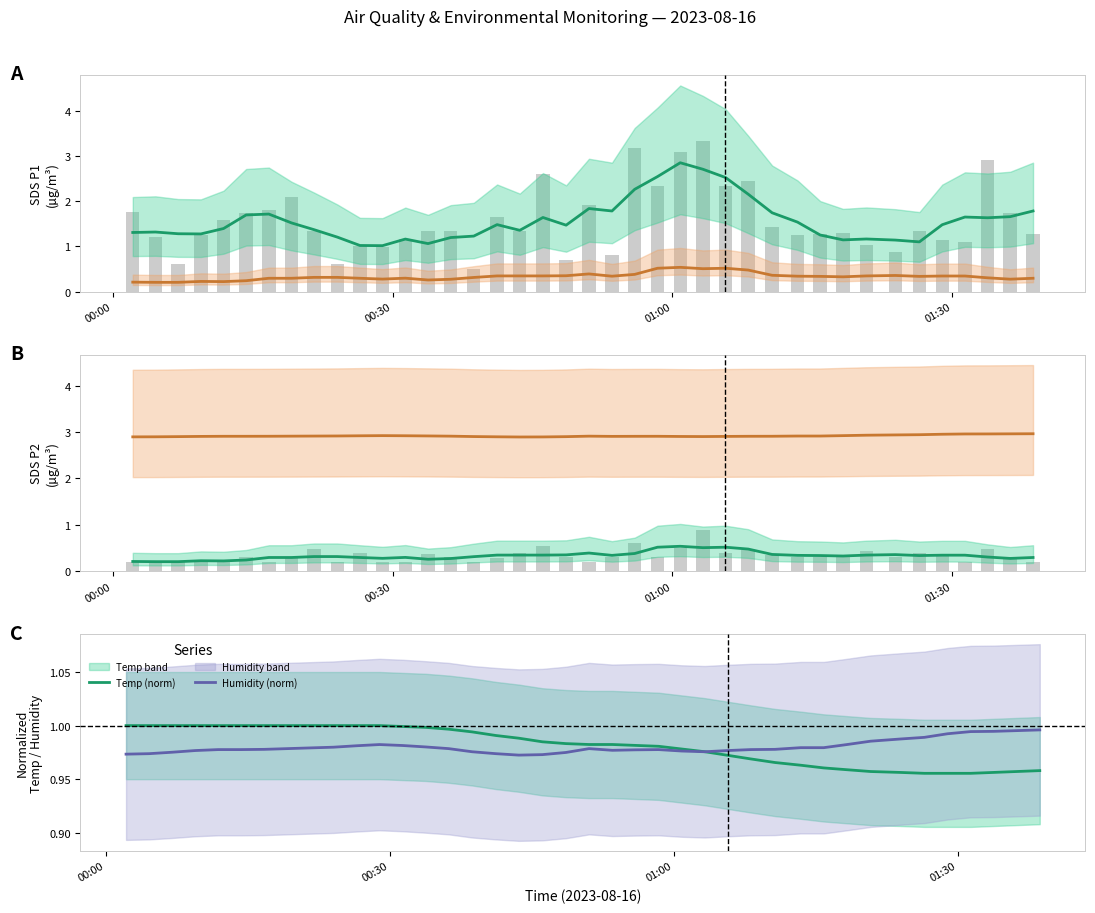

Are the bars horizontal?

No